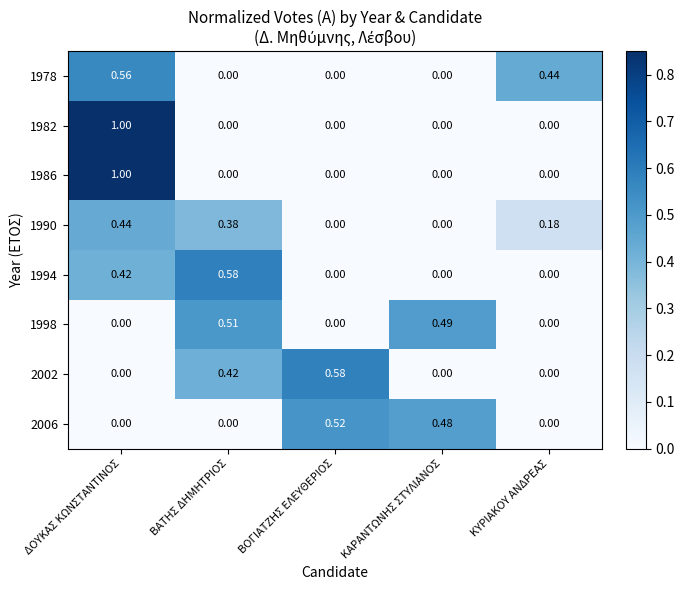

At which category is the sum across all series the highest?

ΔΟΥΚΑΣ ΚΩΝΣΤΑΝΤΙΝΟΣ